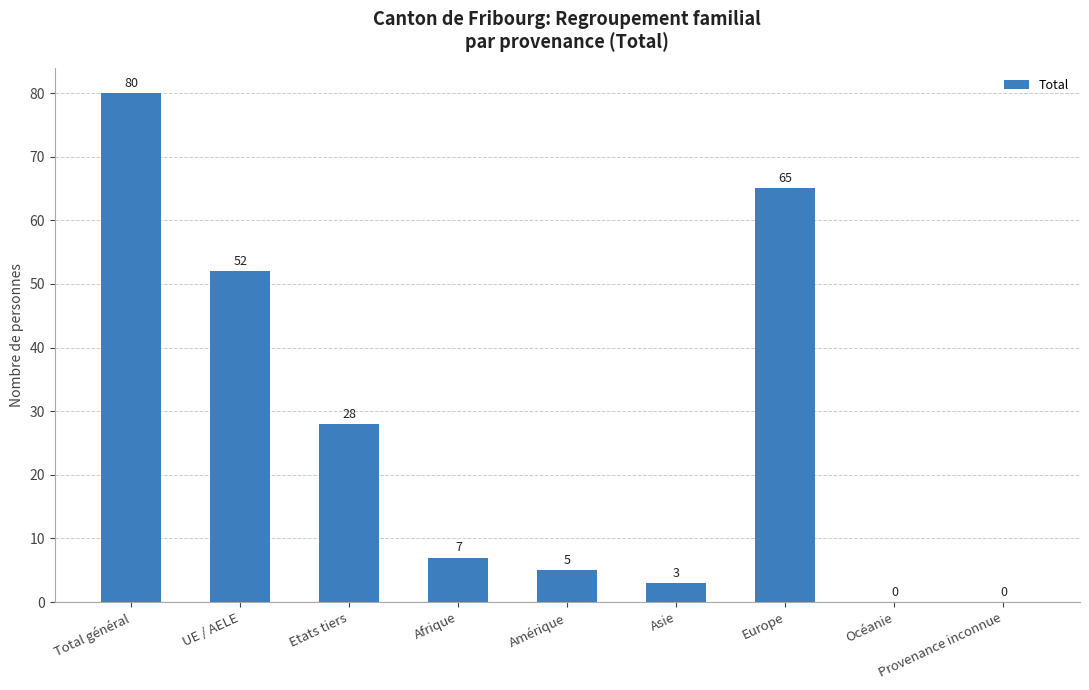

Read the value at Total général.

80